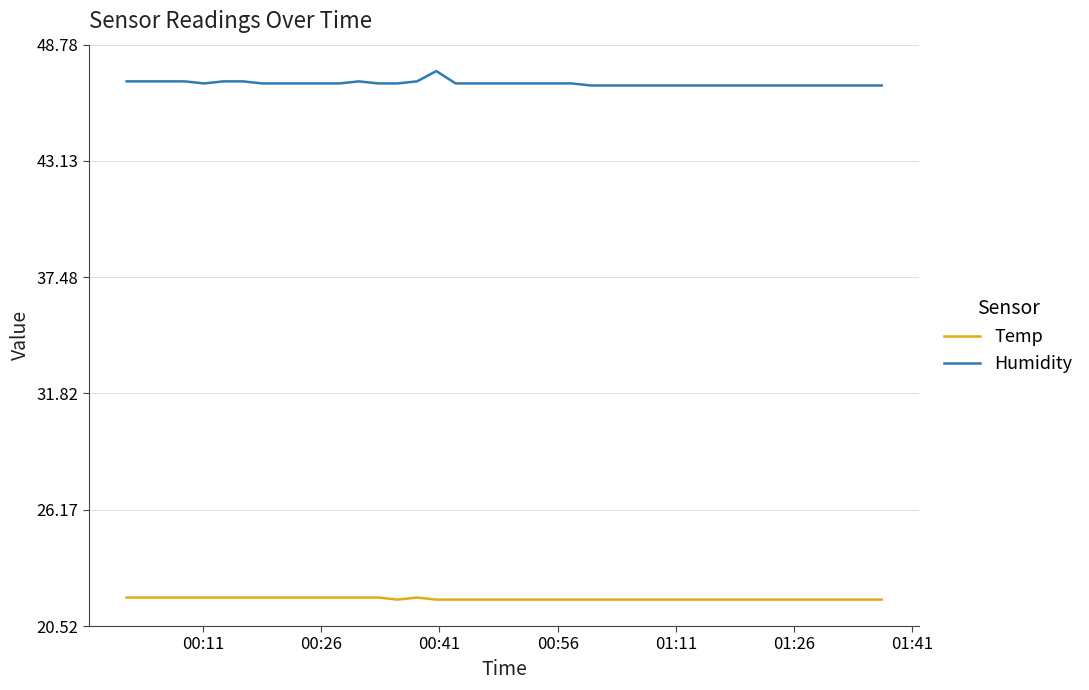

What is the maximum value shown in the chart?

47.5